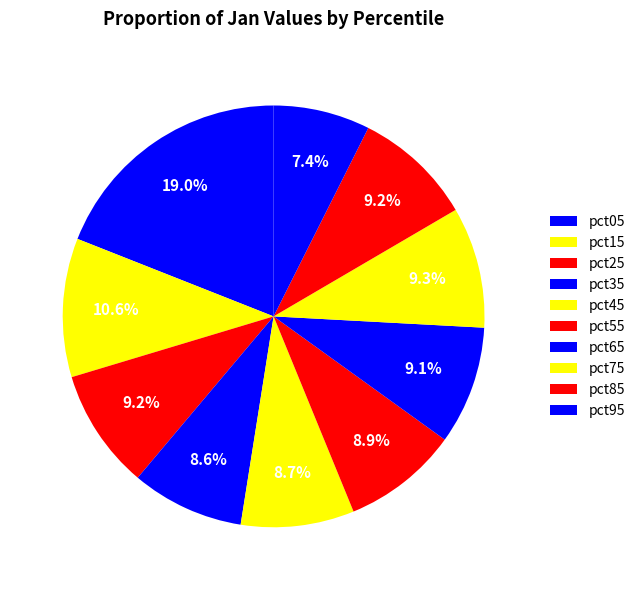

Does any single category account for the majority?

No